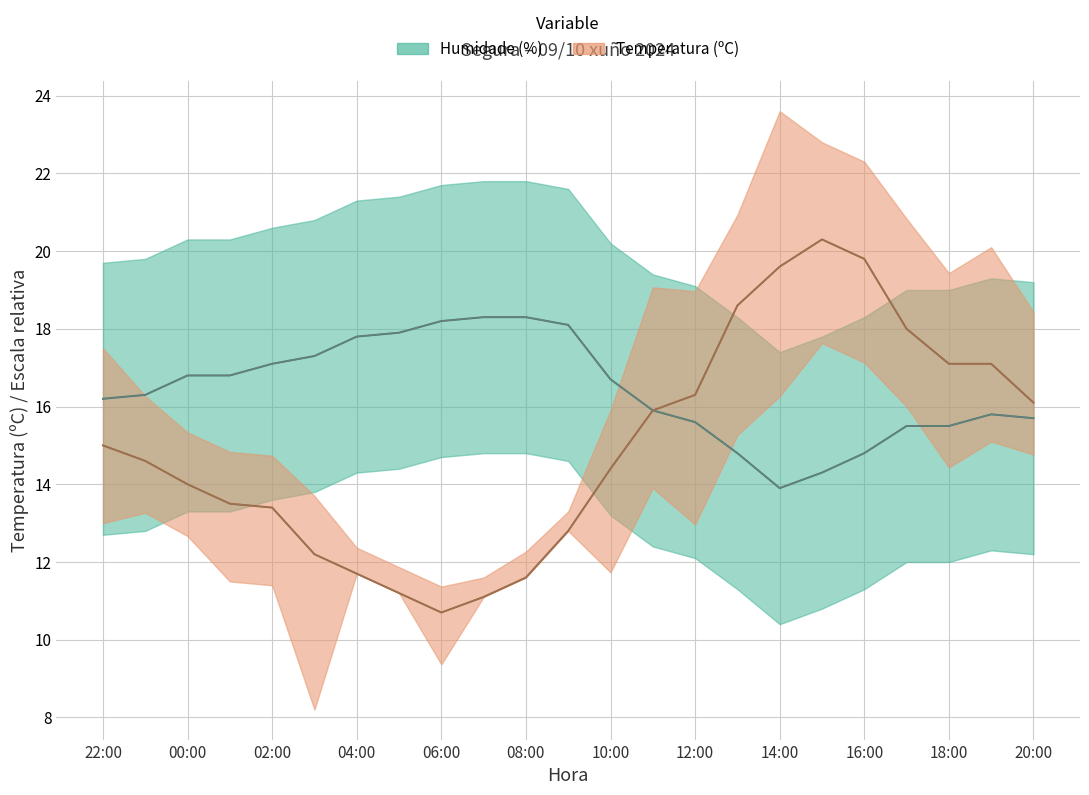

Rank the series by their maximum value, from lowest to highest.

Humidade (%), Temperatura (ºC)